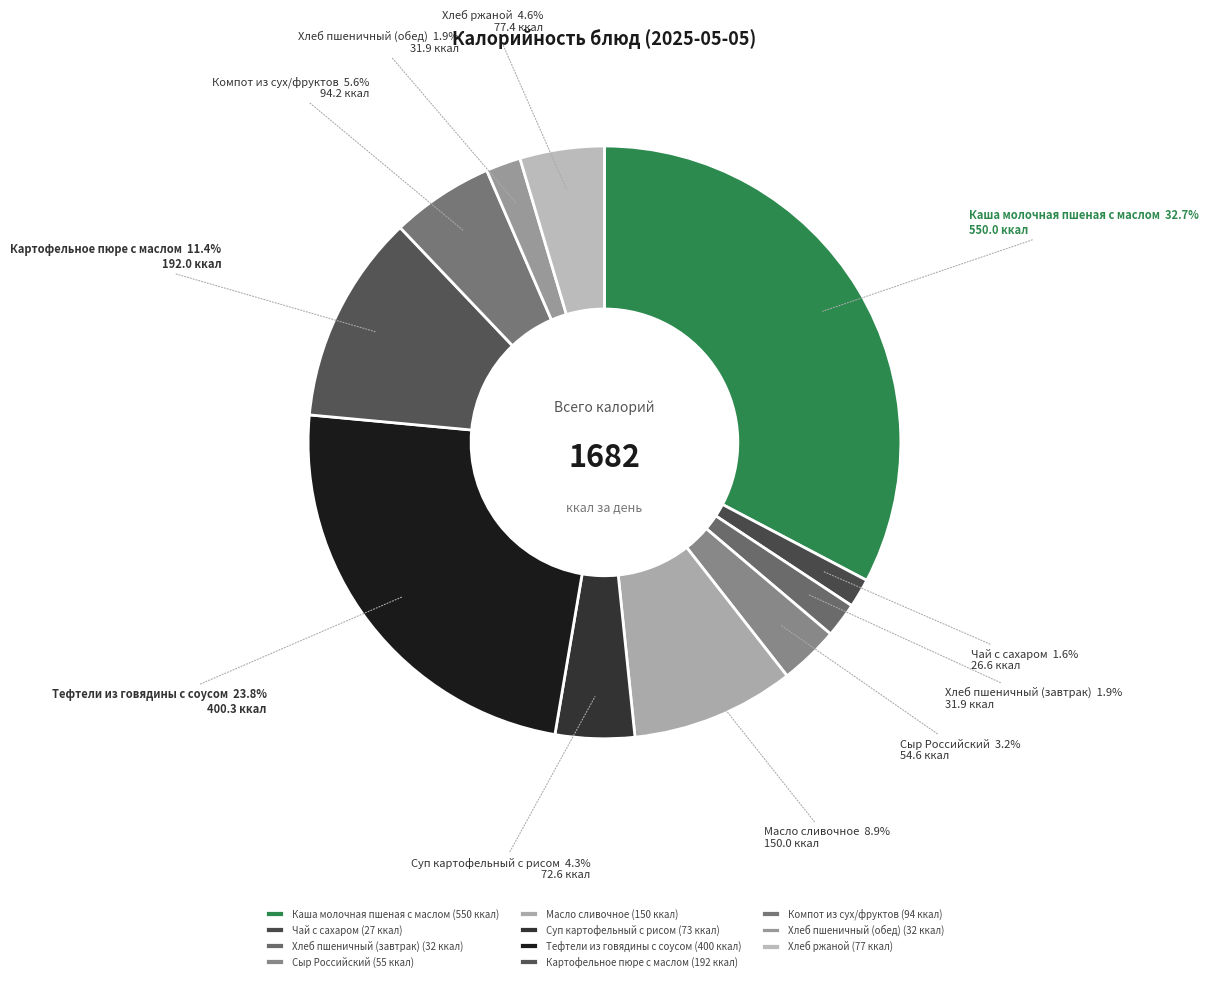

To the nearest percent, what is the difference between the Тефтели из говядины с соусом and Хлеб пшеничный (обед) slice percentages?

22%